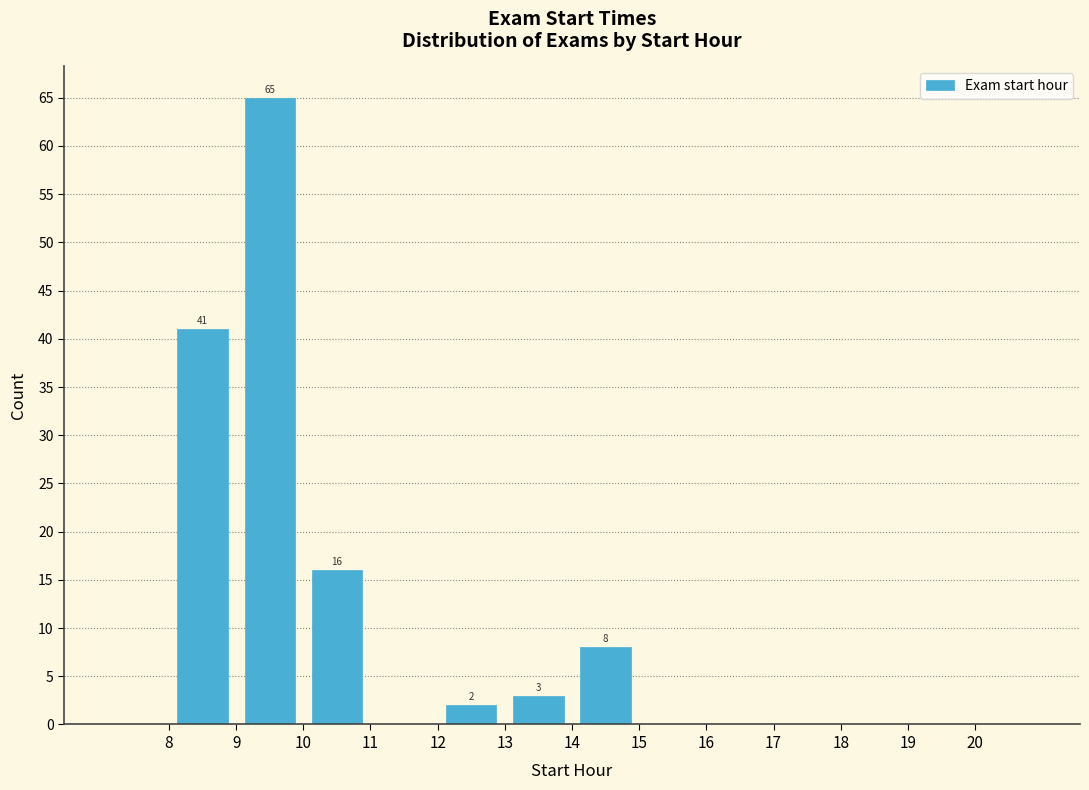

Over which range of the x-axis is the bar tallest?

9 to 10